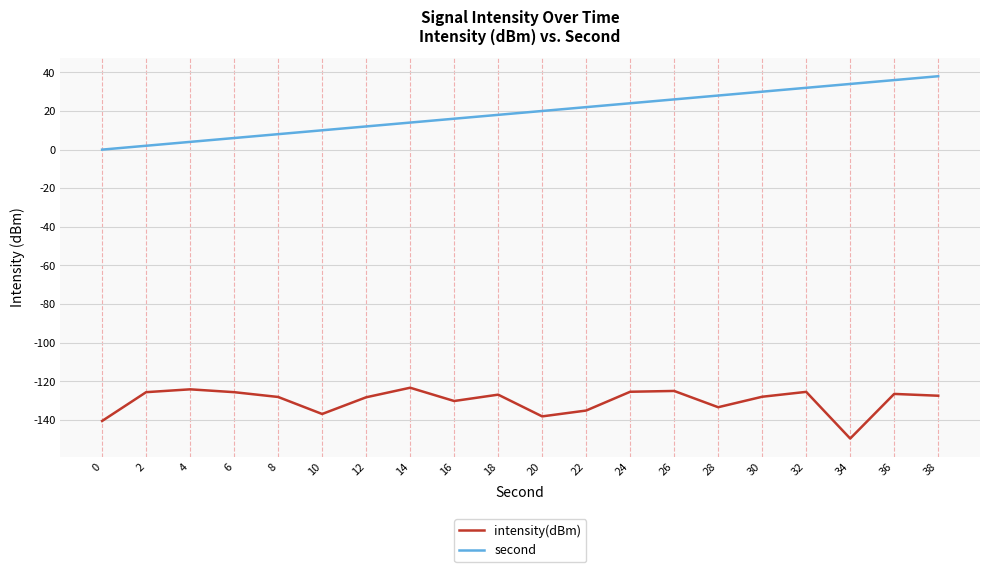

Rank the series by their maximum value, from highest to lowest.

second, intensity(dBm)